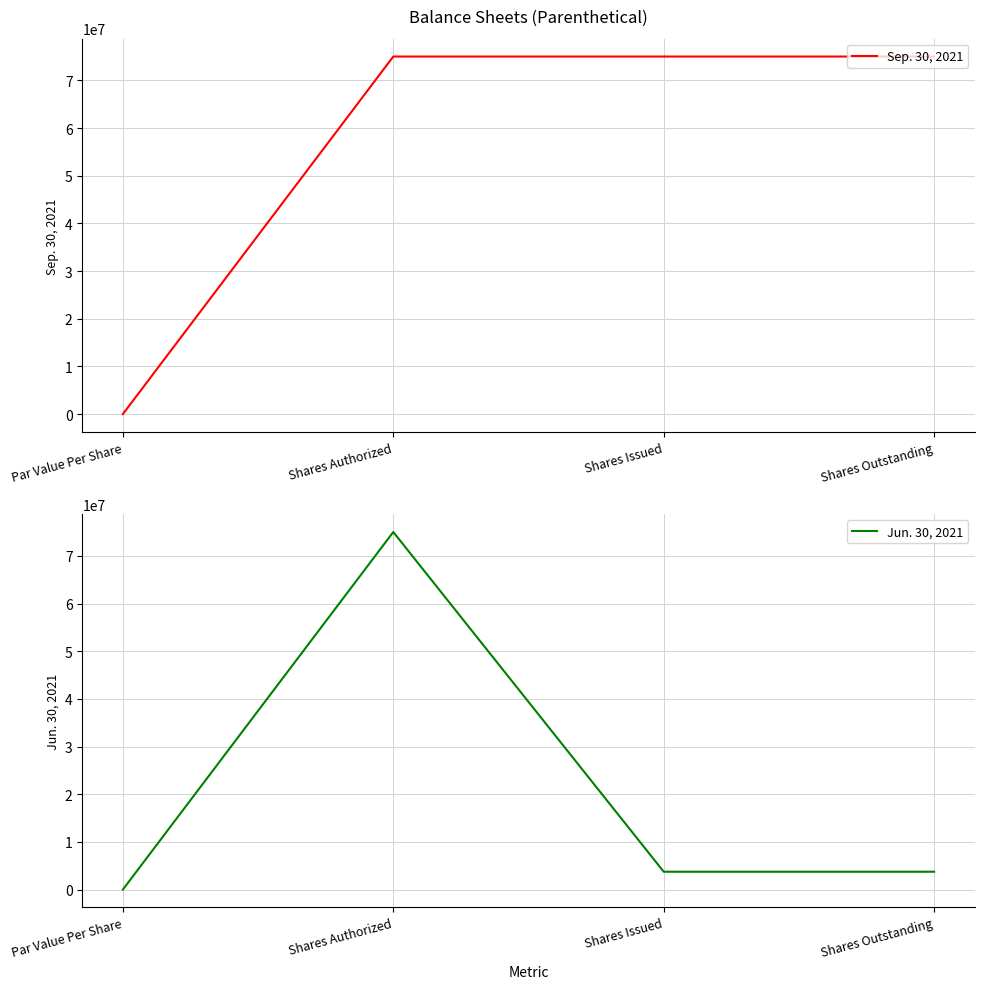

Between Shares Authorized and Shares Outstanding, which is larger?

Shares Authorized